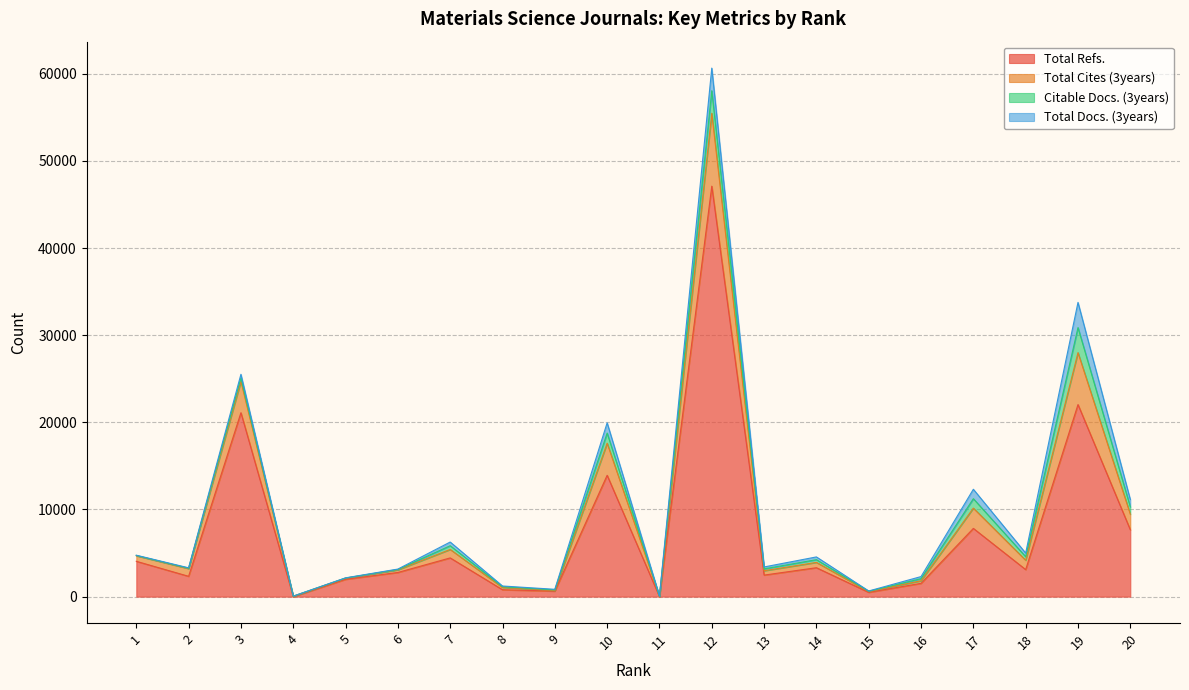

True or false: Total Cites (3years) and Total Refs. cross at least once.

False